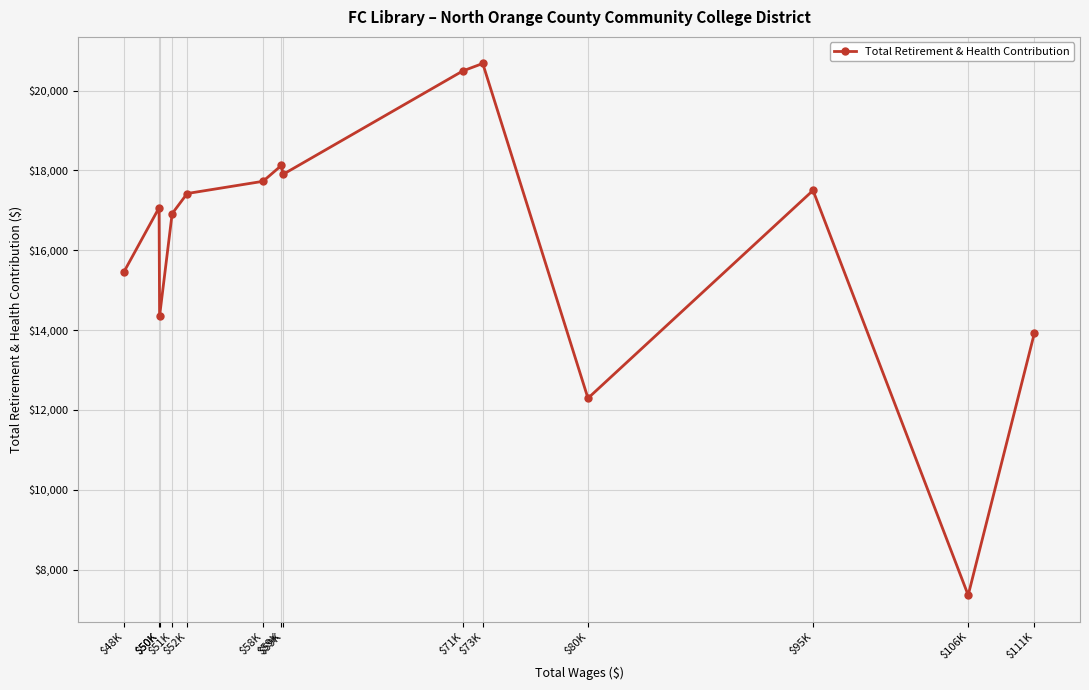

What is the difference between the second highest and minimum values?

13129